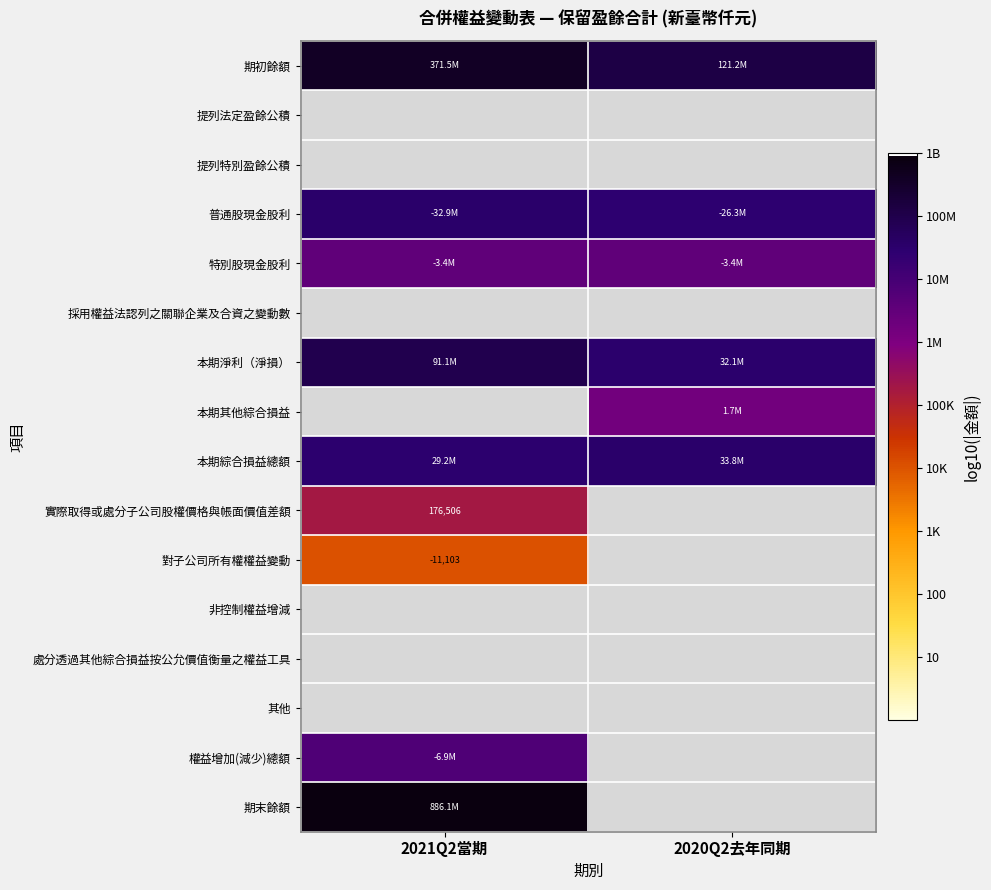

At which label does 本期其他綜合損益 reach its peak?

2021Q2當期